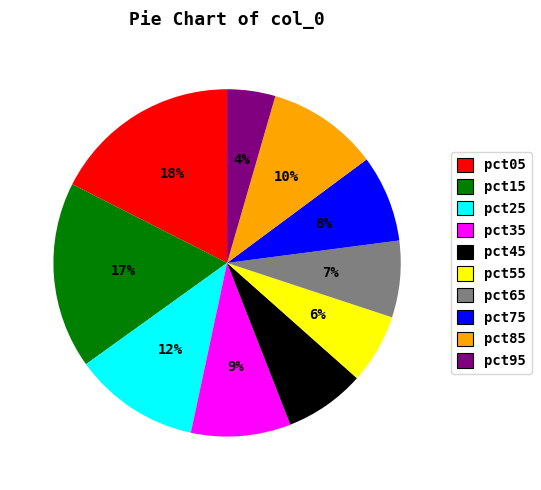

To the nearest percent, what is the average slice percentage?

10%